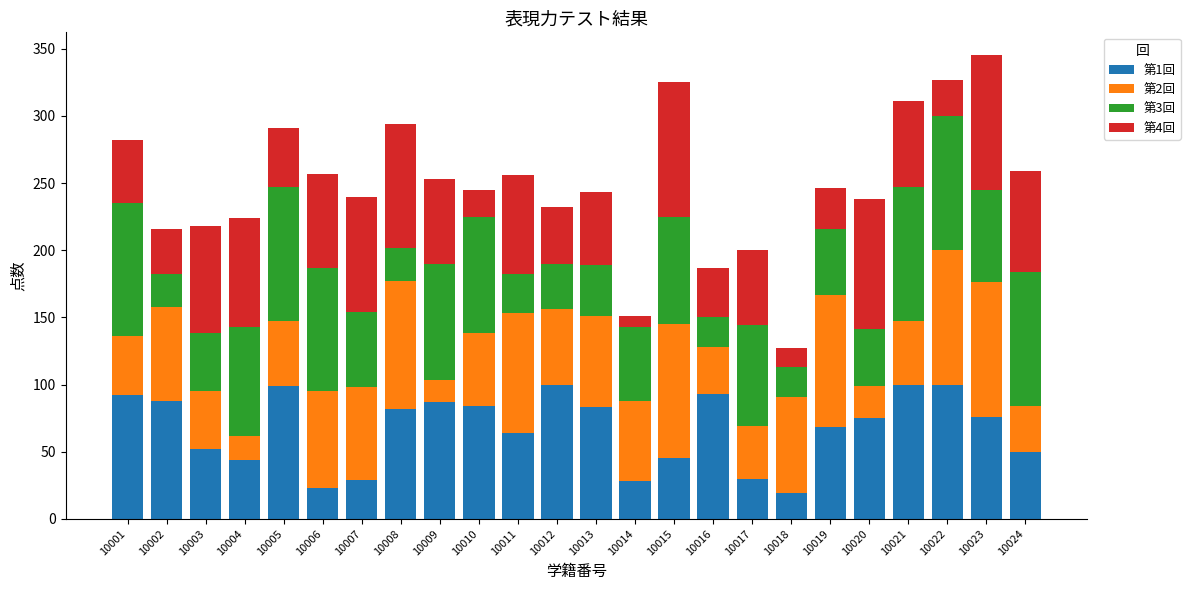

What is the total value across all series at 10024?

259